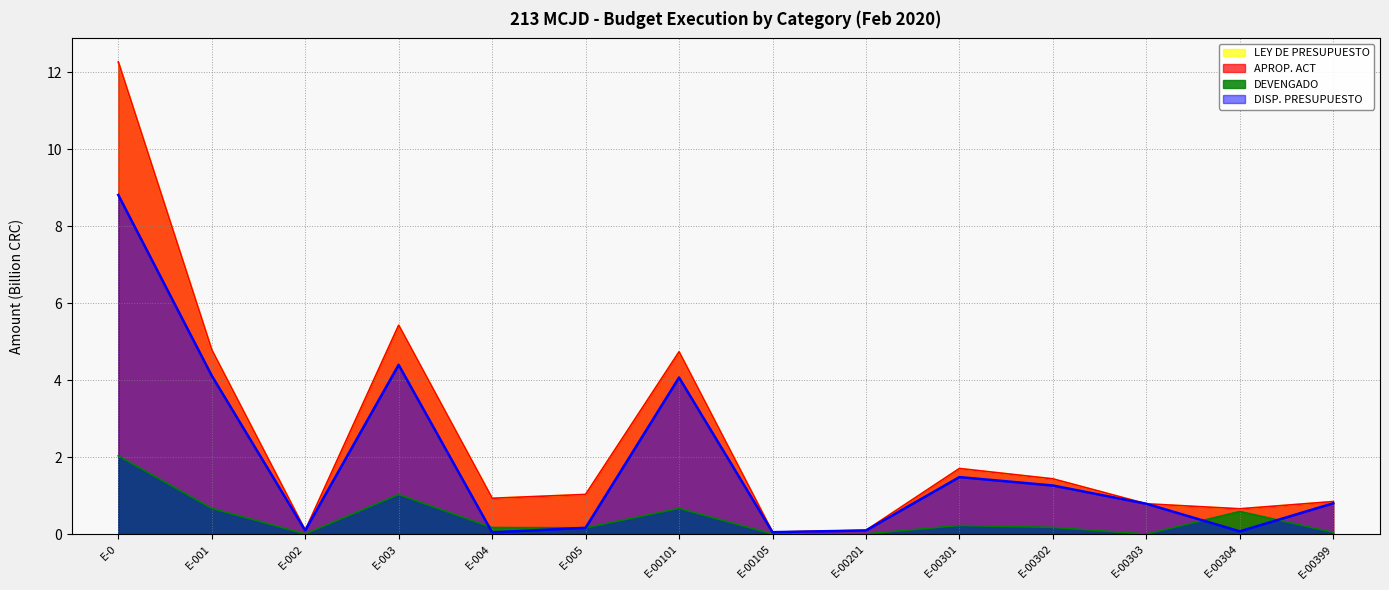

What is the difference between the APROP. ACT values at E-00201 and E-00304?

0.6